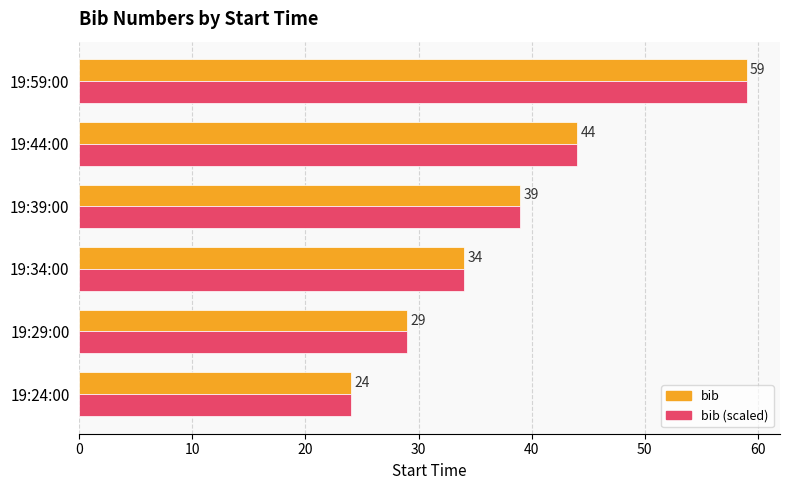

What is the sum of the bib values at 19:59:00 and 19:34:00?

93